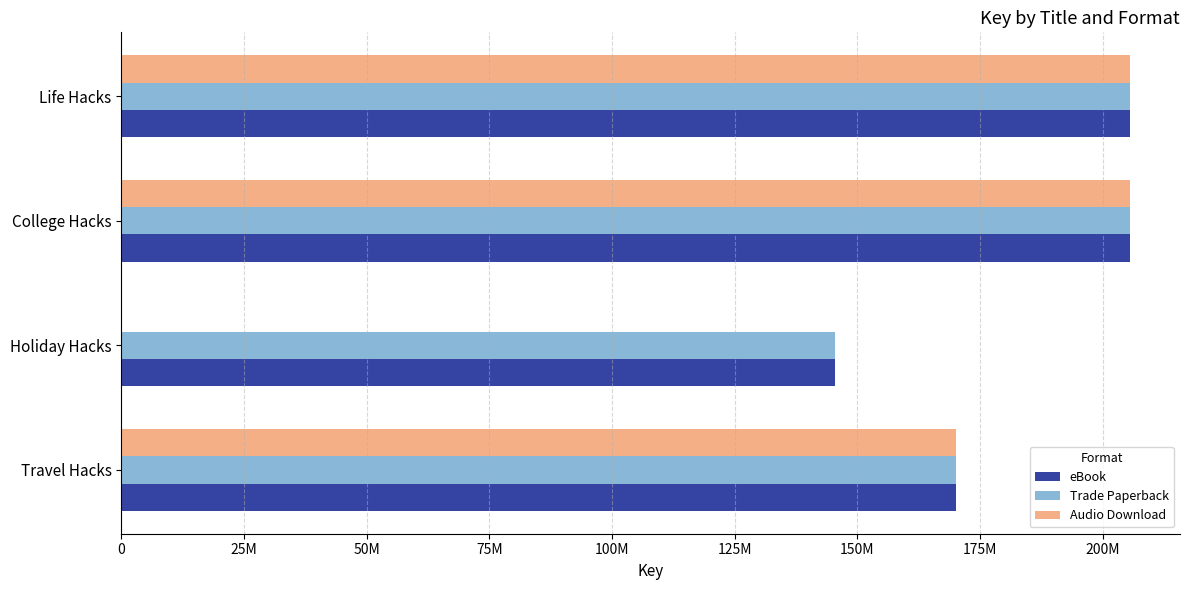

What is the value of the Trade Paperback bar at the 3rd from the left?

205469513